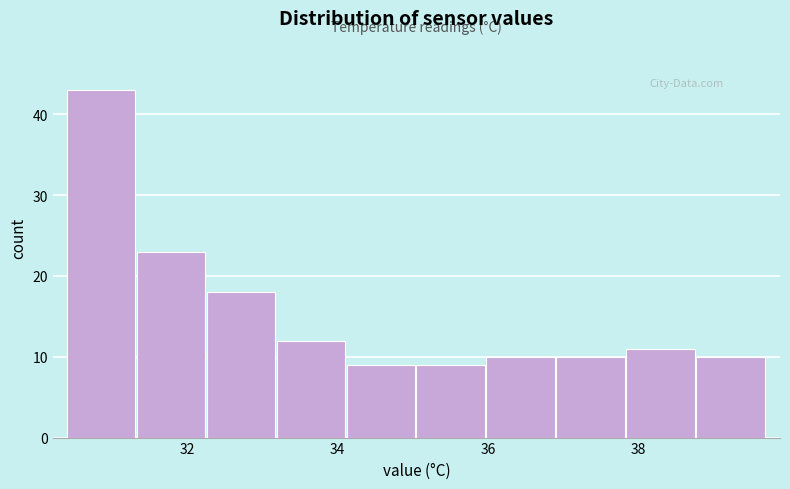

How tall is the bar that spans 38.8 to 39.8 on the x-axis? Neither the bar edges nor the heights are printed on the chart, so give them approximately, as read against the axes.

10